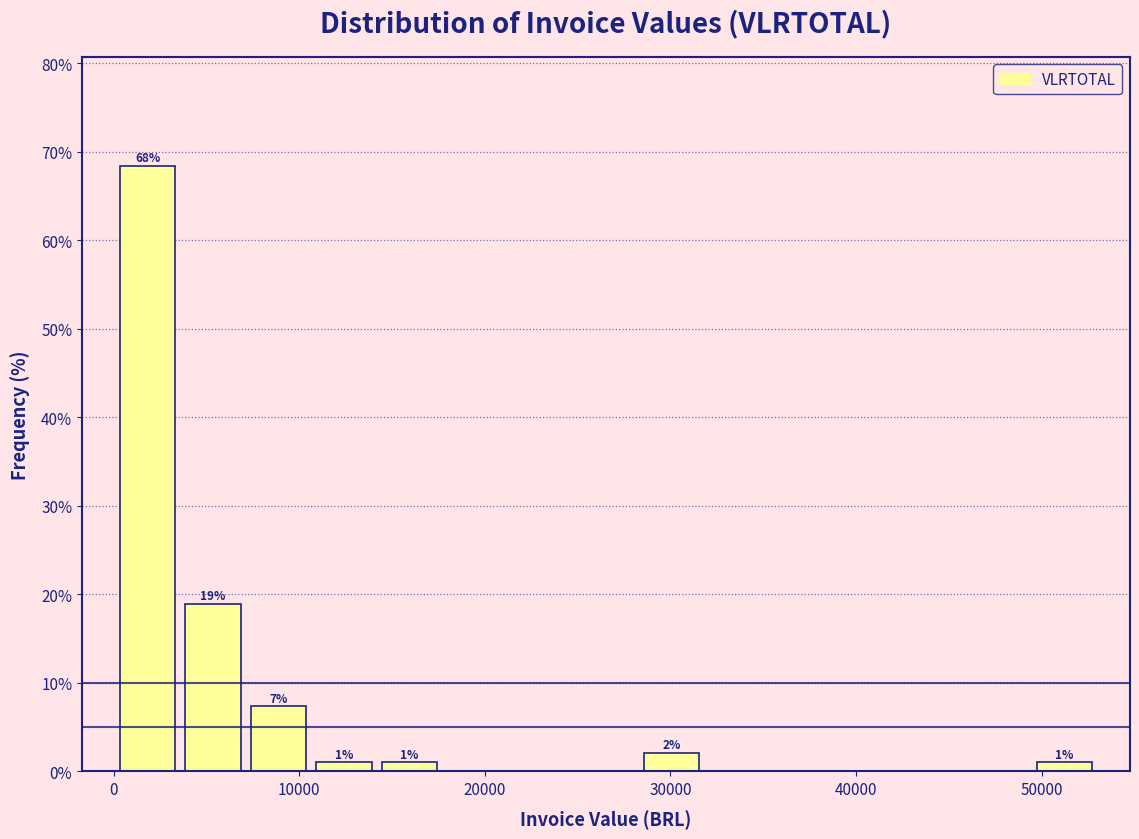

Around what value on the x-axis is the tallest bar? Give the approximate position of its centre, as read against the axis.

2000